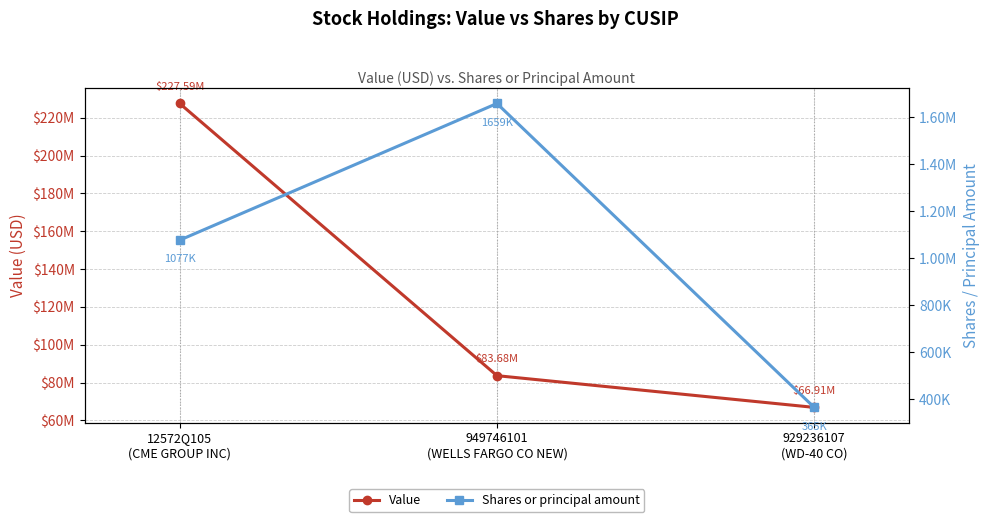

Between 949746101
(WELLS FARGO CO NEW) and 929236107
(WD-40 CO), which series saw the biggest shift?

Value